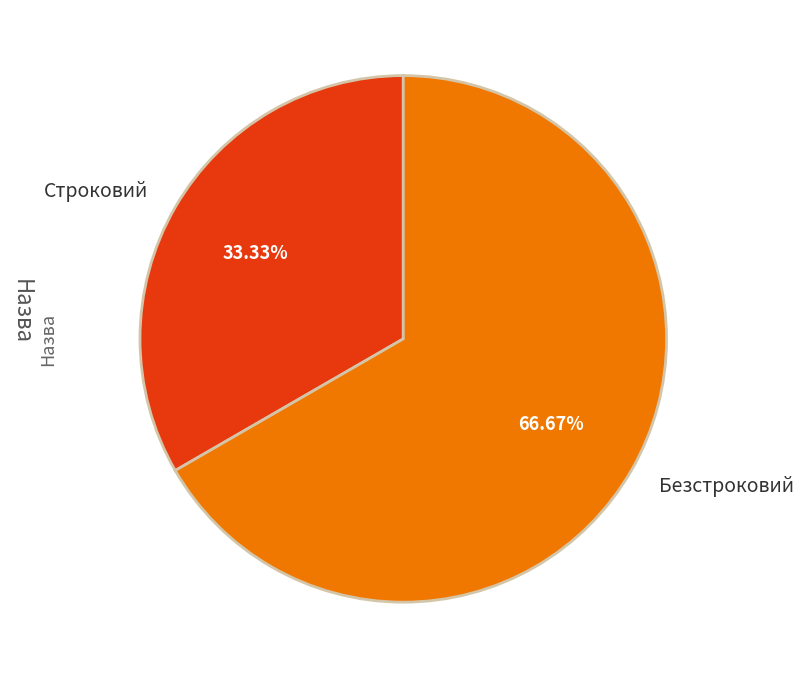

What percentage do Безстроковий and Строковий together represent?

100.0%